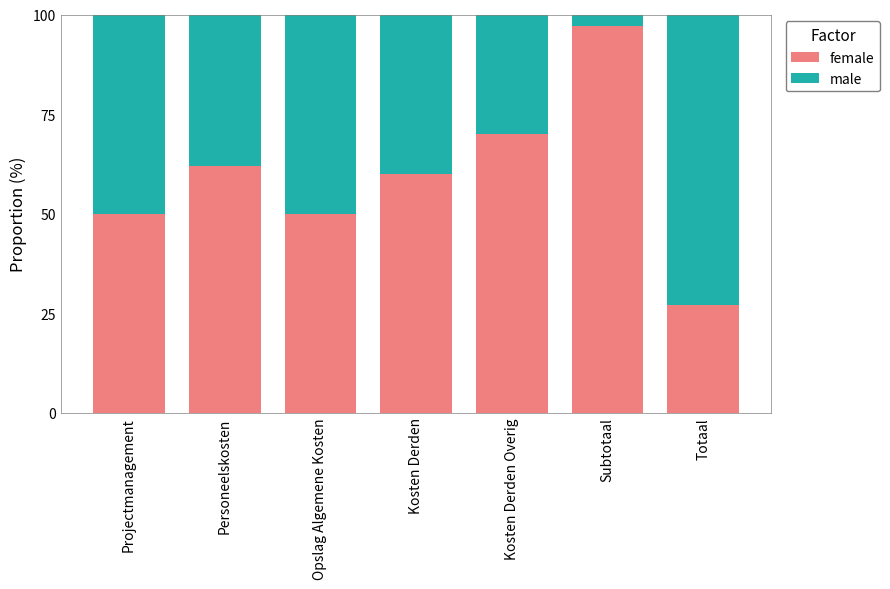

What is the total value across all series at Kosten Derden Overig?

100